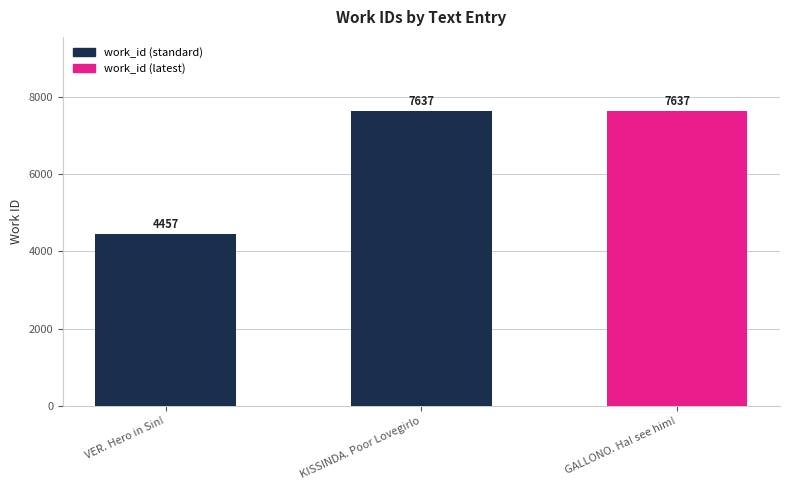

What is the value of the 1st bar from the left?

4457